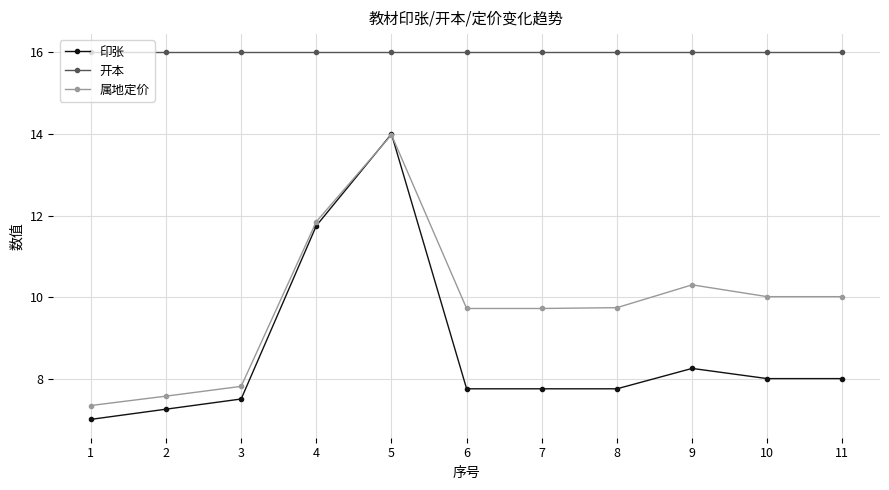

Which category has the lowest value across all series?

1